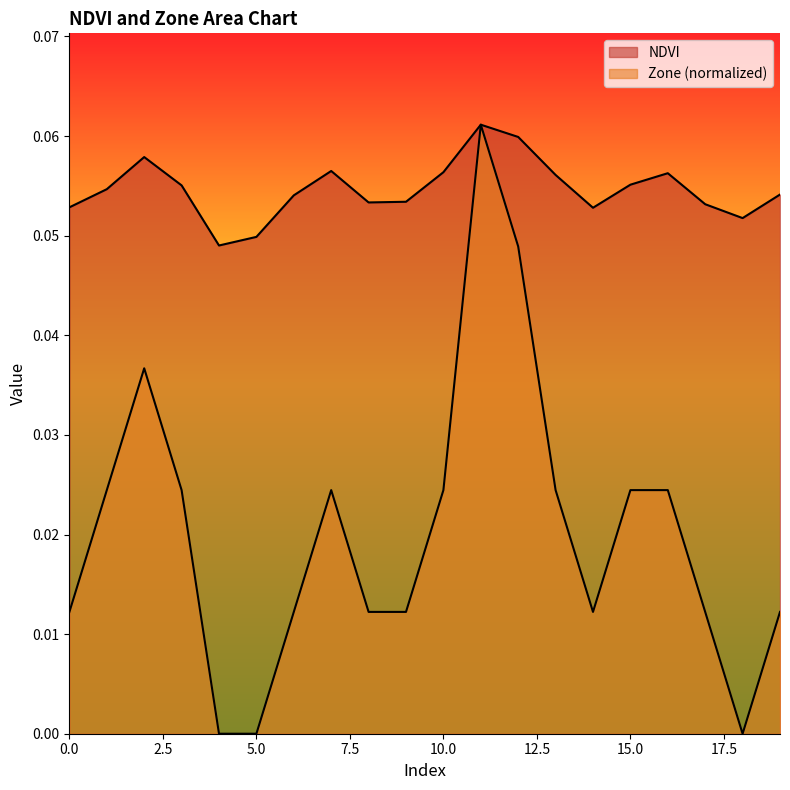

How many lines are shown in the chart?

2